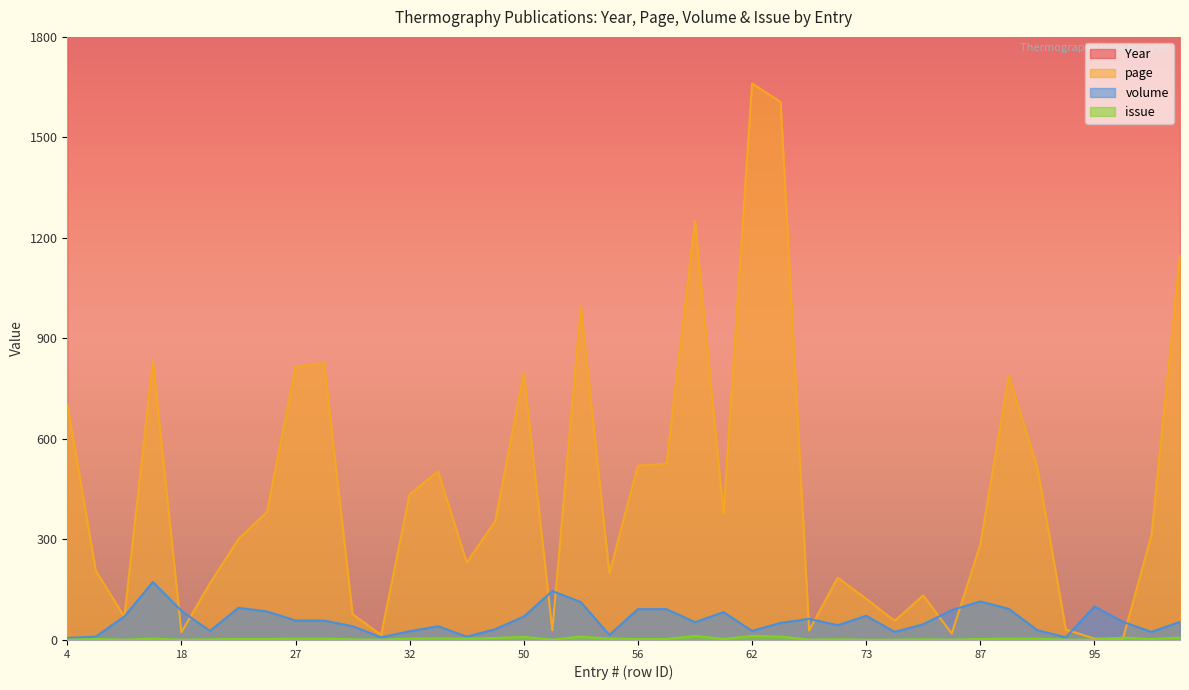

The value of page at 27 is 1107. True or false?

False